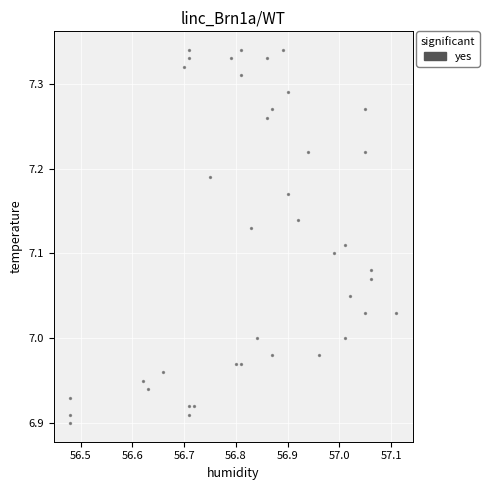

What is the range of X values (max minus min)?

0.6